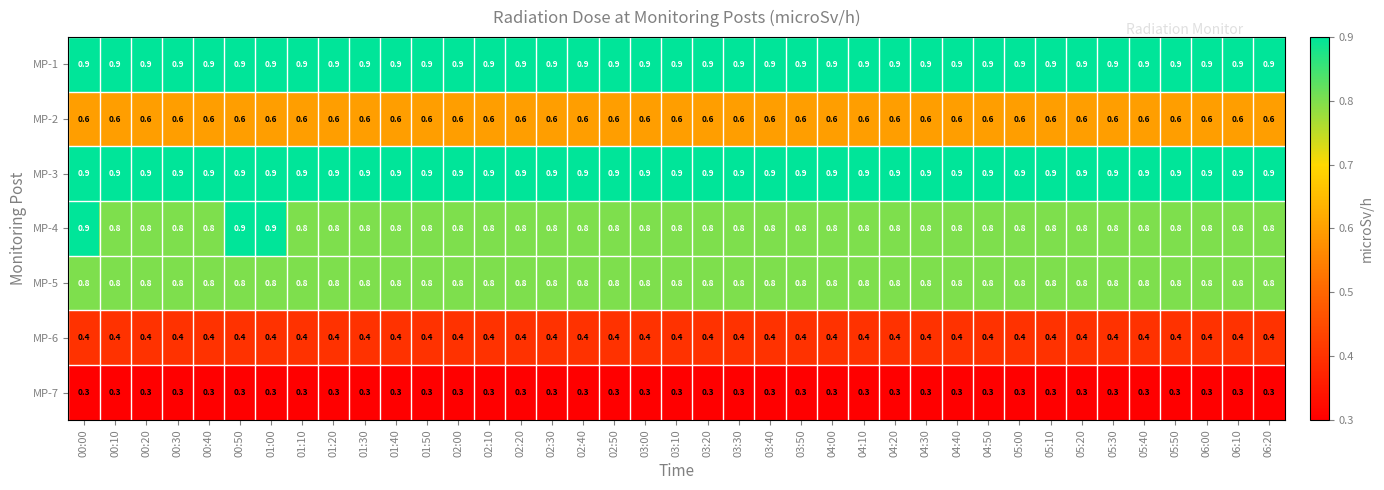

At how many categories does at least one series exceed 0?

39